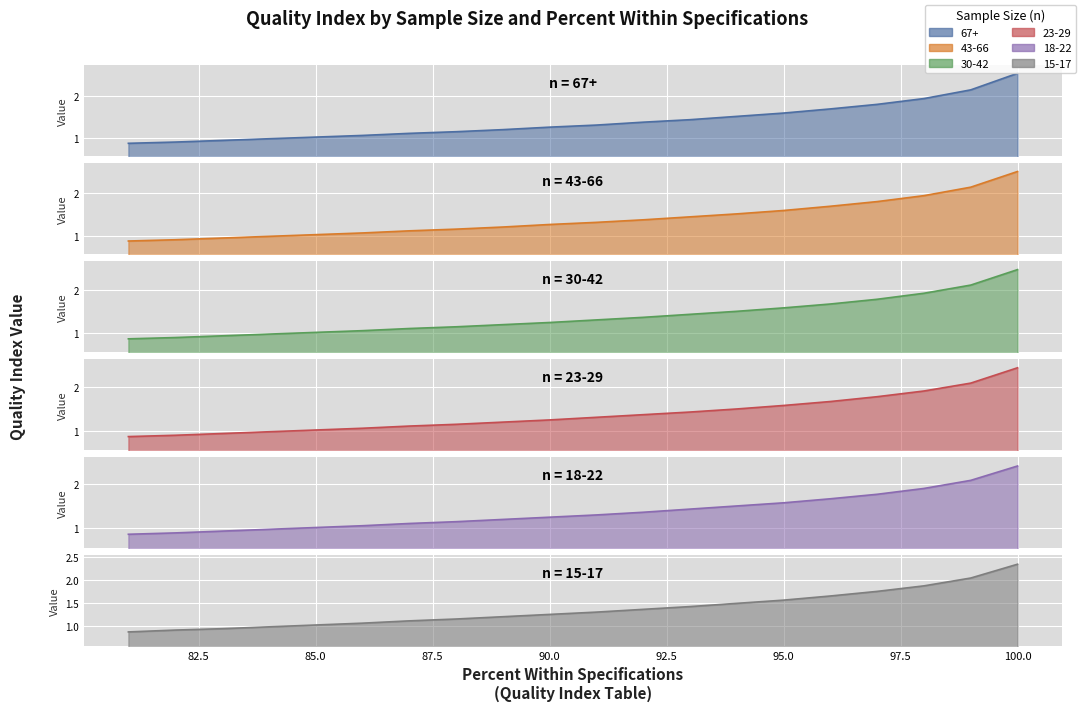

List the series in order of their peak value, lowest first.

15-17, 18-22, 23-29, 30-42, 43-66, 67+